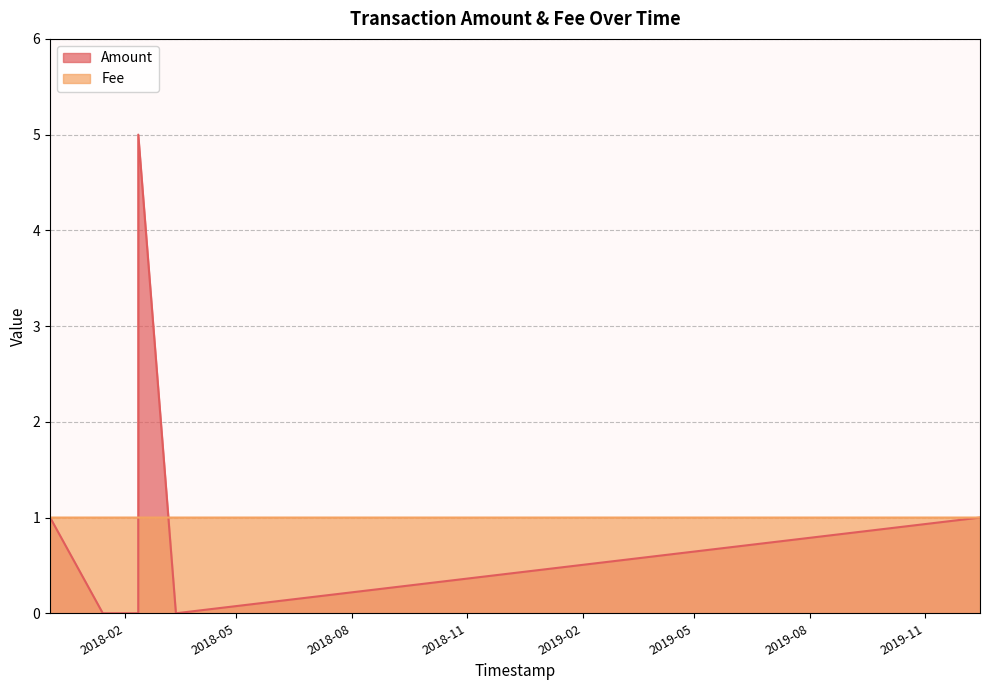

Where do Fee and Amount first cross each other?

2018-02-11 17:58:03 and 2018-02-11 18:18:18